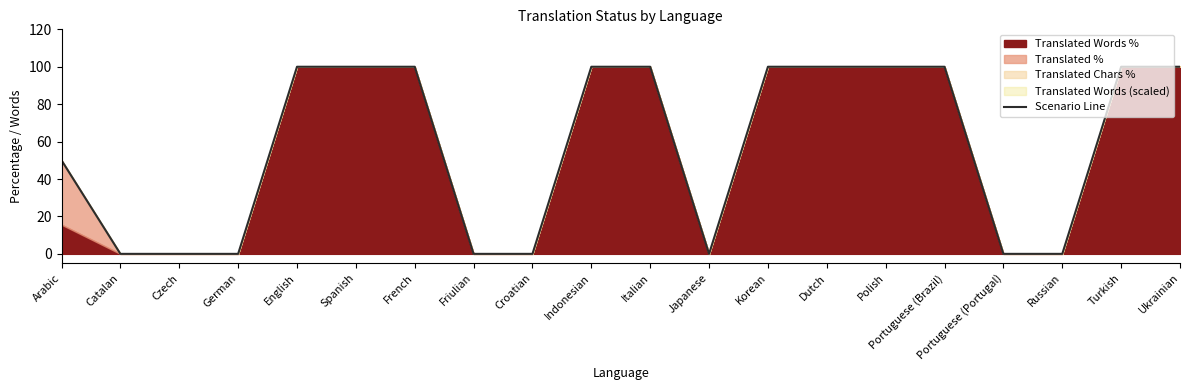

Which has a higher value, Catalan or Dutch?

Dutch